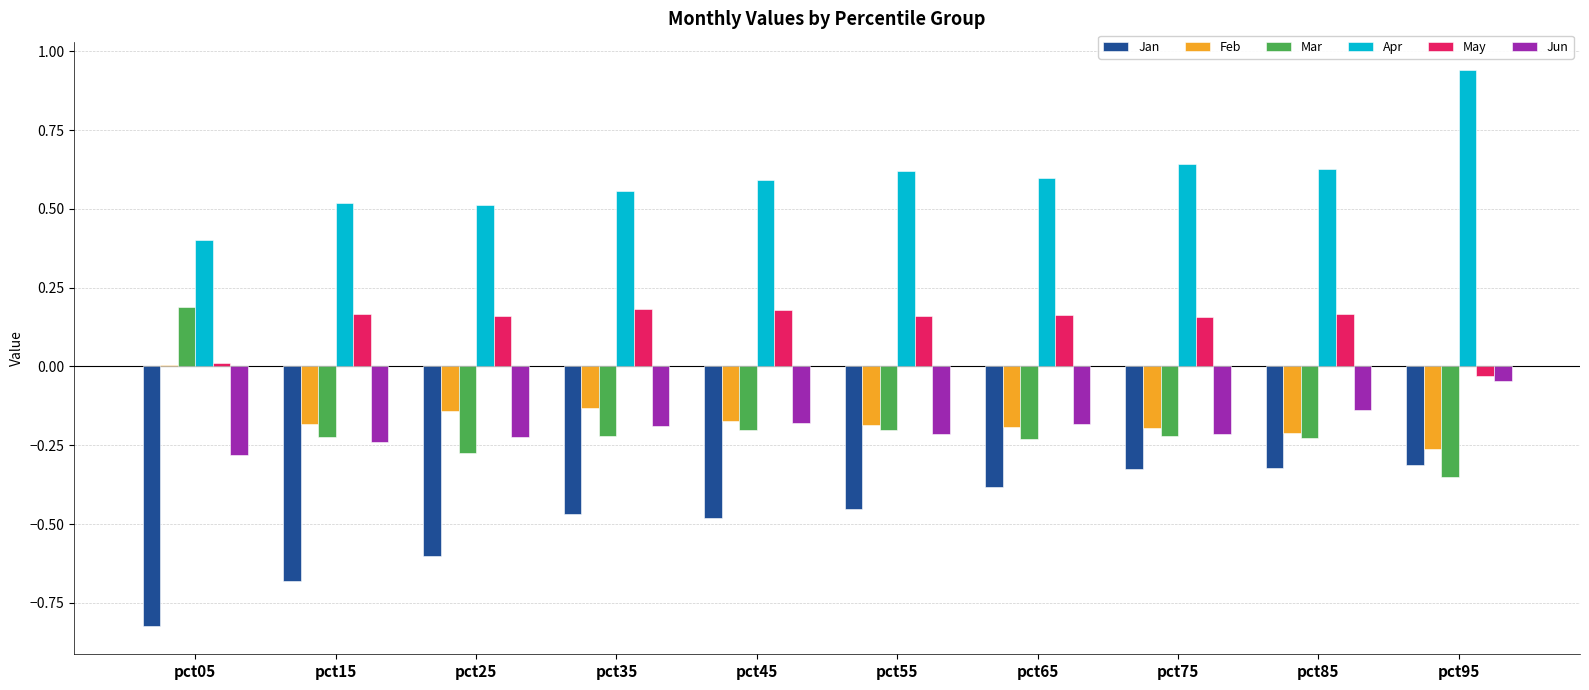

What is the sum of the Jan values at pct45 and pct25?

-1.1